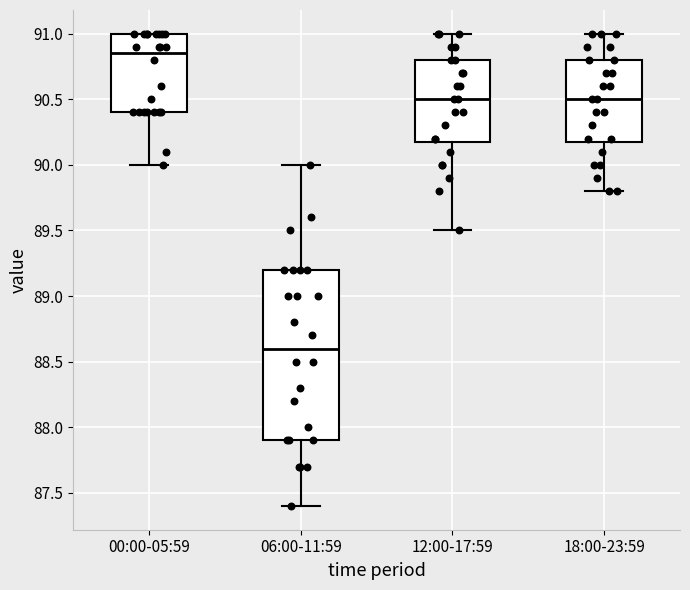

Reading left to right, transcribe this box plot: for each box, give where its median line is, the range the box spans, and where its two whiskers end, as read against the y-axis. The values are not printed on the chart, so give them approximately, as read against the axis.

00:00-05:59: median 90.85, box 90.40 to 91.00, whiskers 90.00 to 91.00
06:00-11:59: median 88.60, box 87.90 to 89.20, whiskers 87.40 to 90.00
12:00-17:59: median 90.50, box 90.20 to 90.80, whiskers 89.50 to 91.00
18:00-23:59: median 90.50, box 90.20 to 90.80, whiskers 89.80 to 91.00